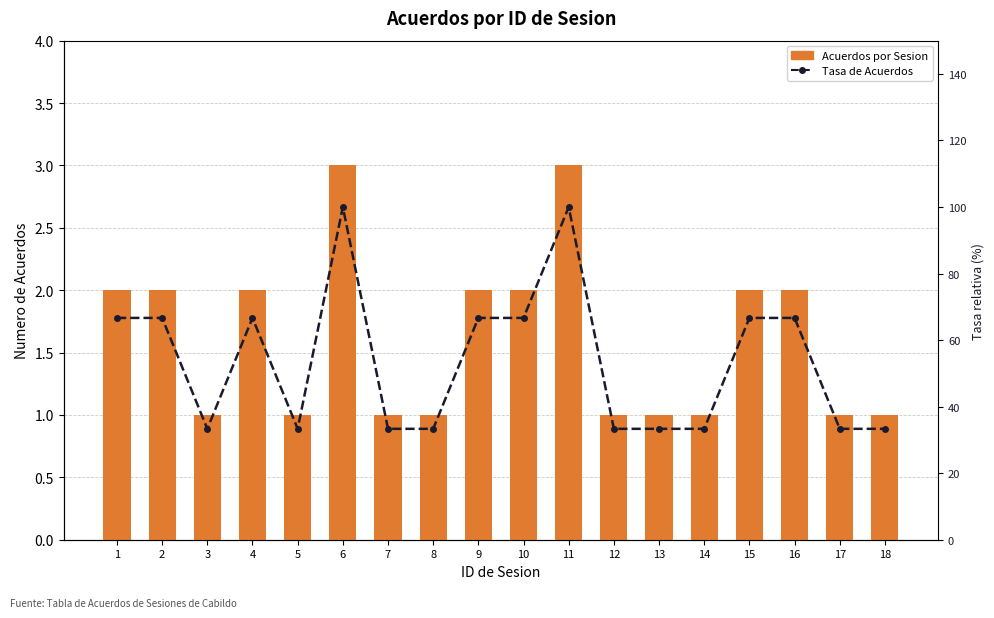

What is the maximum value for Acuerdos por Sesion?

3.0